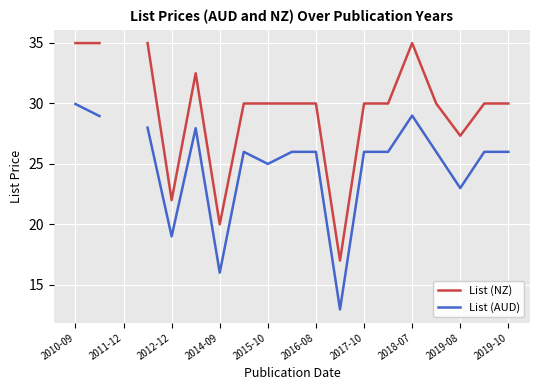

What is the value of the List (AUD) point at the 14th from the left?

26.0